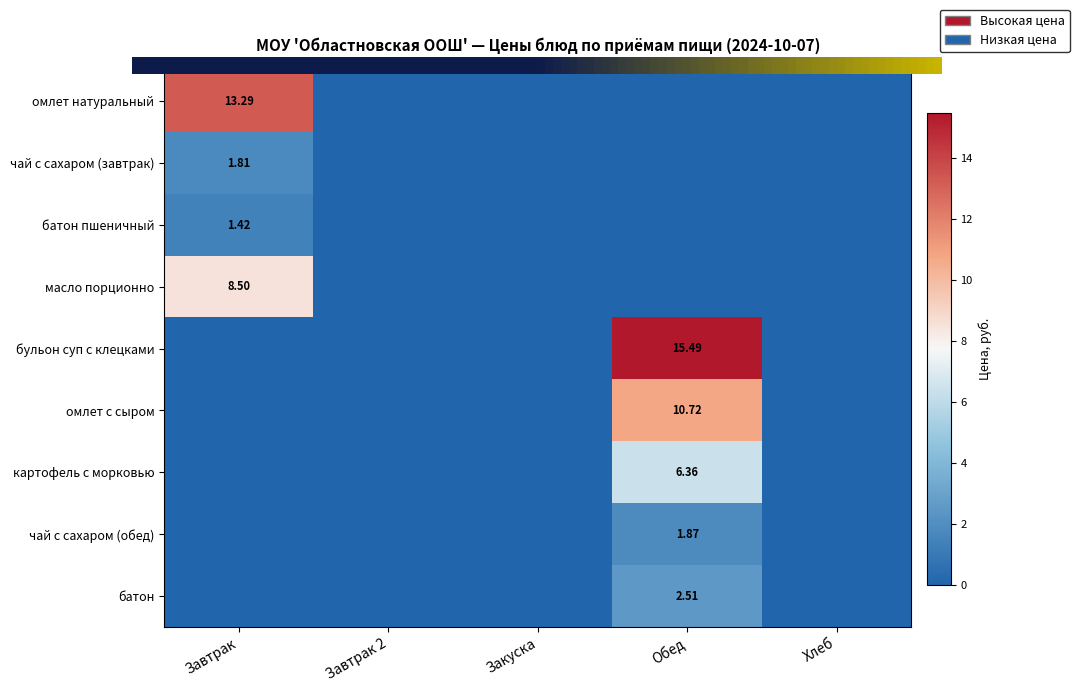

True or false: омлет с сыром has a value of -7.4 at Завтрак.

False